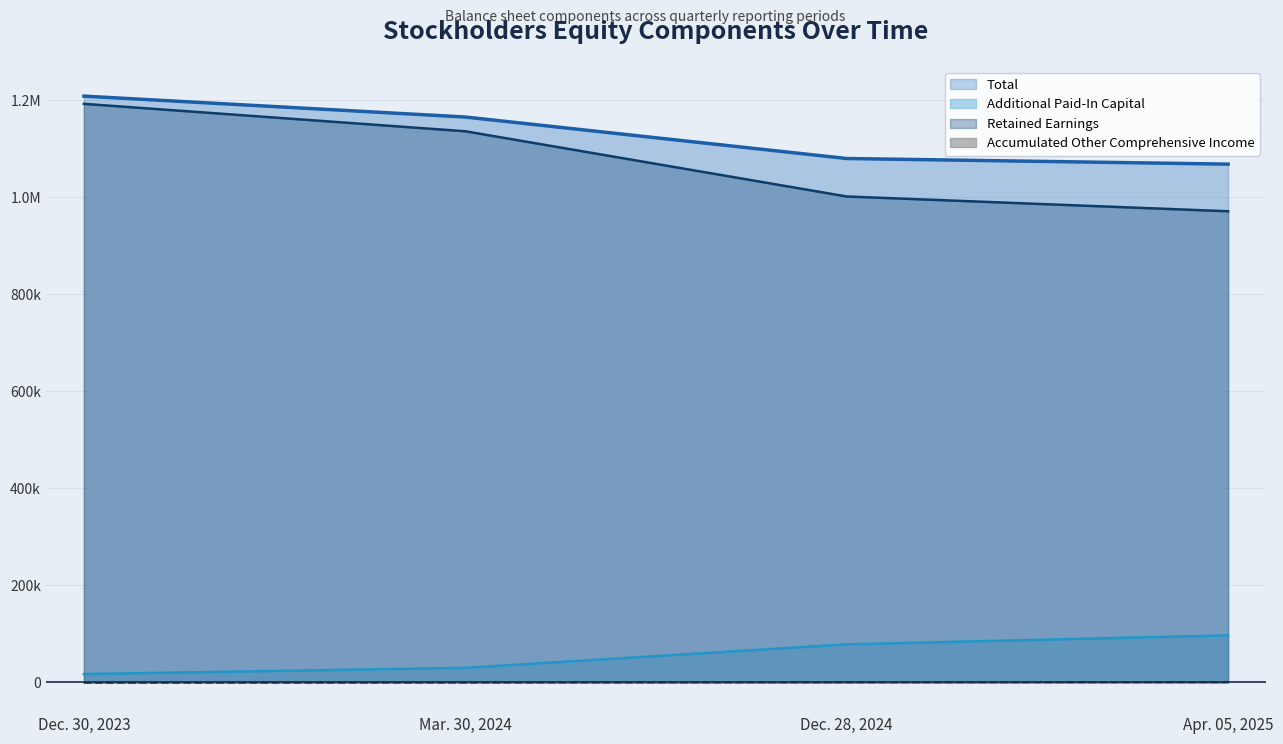

At which label does Total first exceed 1165561?

Dec. 30, 2023